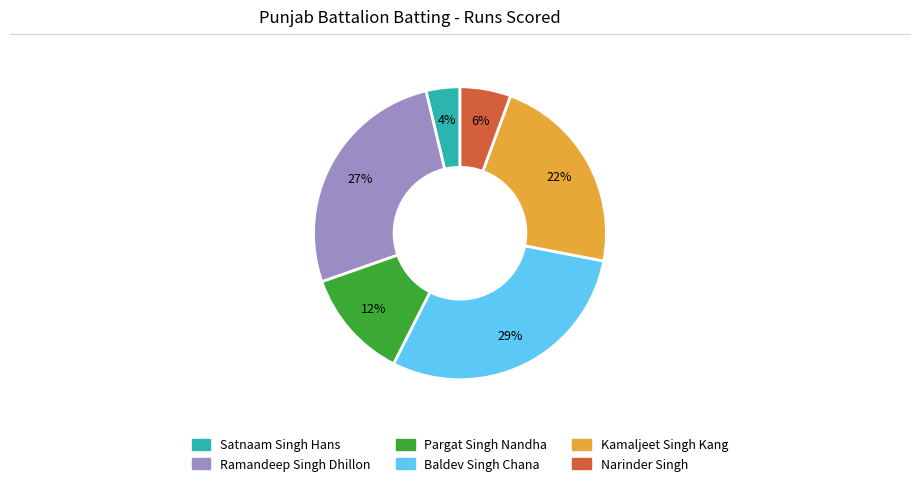

Rank the categories by value from lowest to highest.

Satnaam Singh Hans, Narinder Singh, Pargat Singh Nandha, Kamaljeet Singh Kang, Ramandeep Singh Dhillon, Baldev Singh Chana